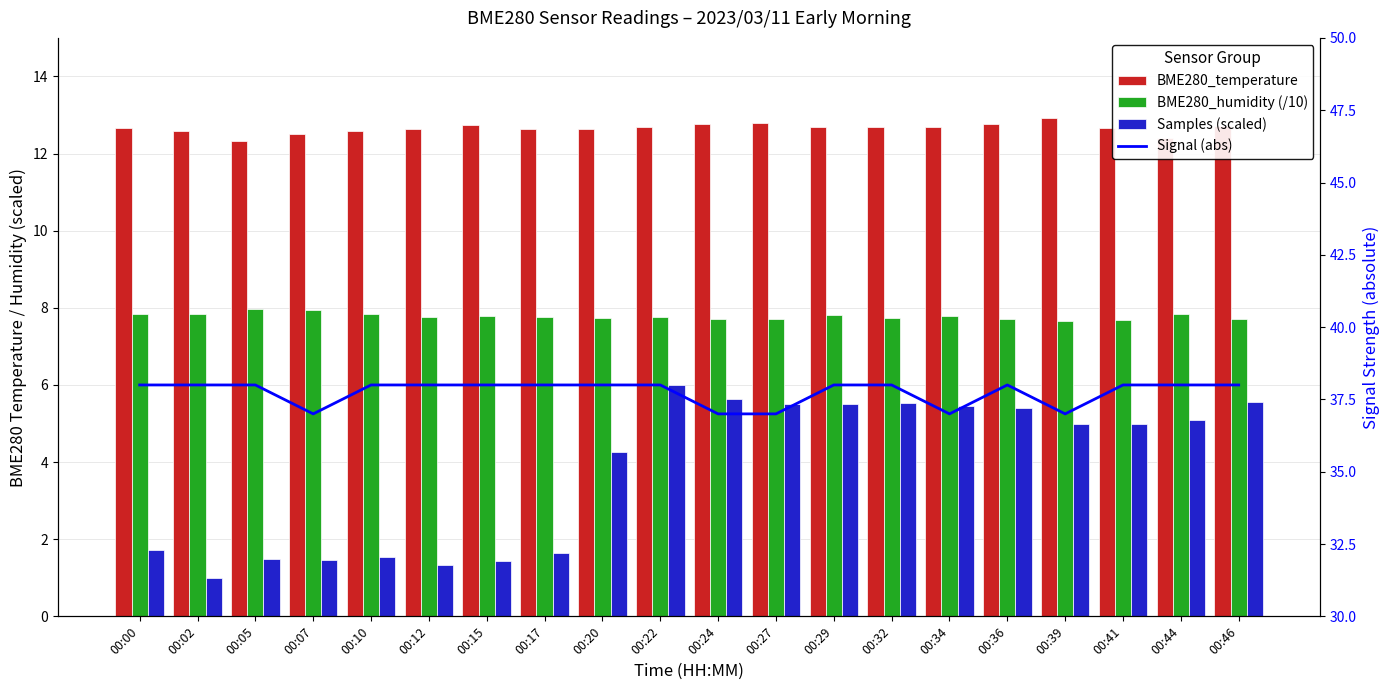

Which has a higher value, 00:05 or 00:20?

00:20